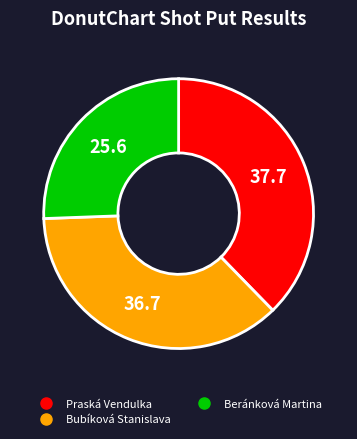

True or false: Praská Vendulka accounts for 38% of the total.

True